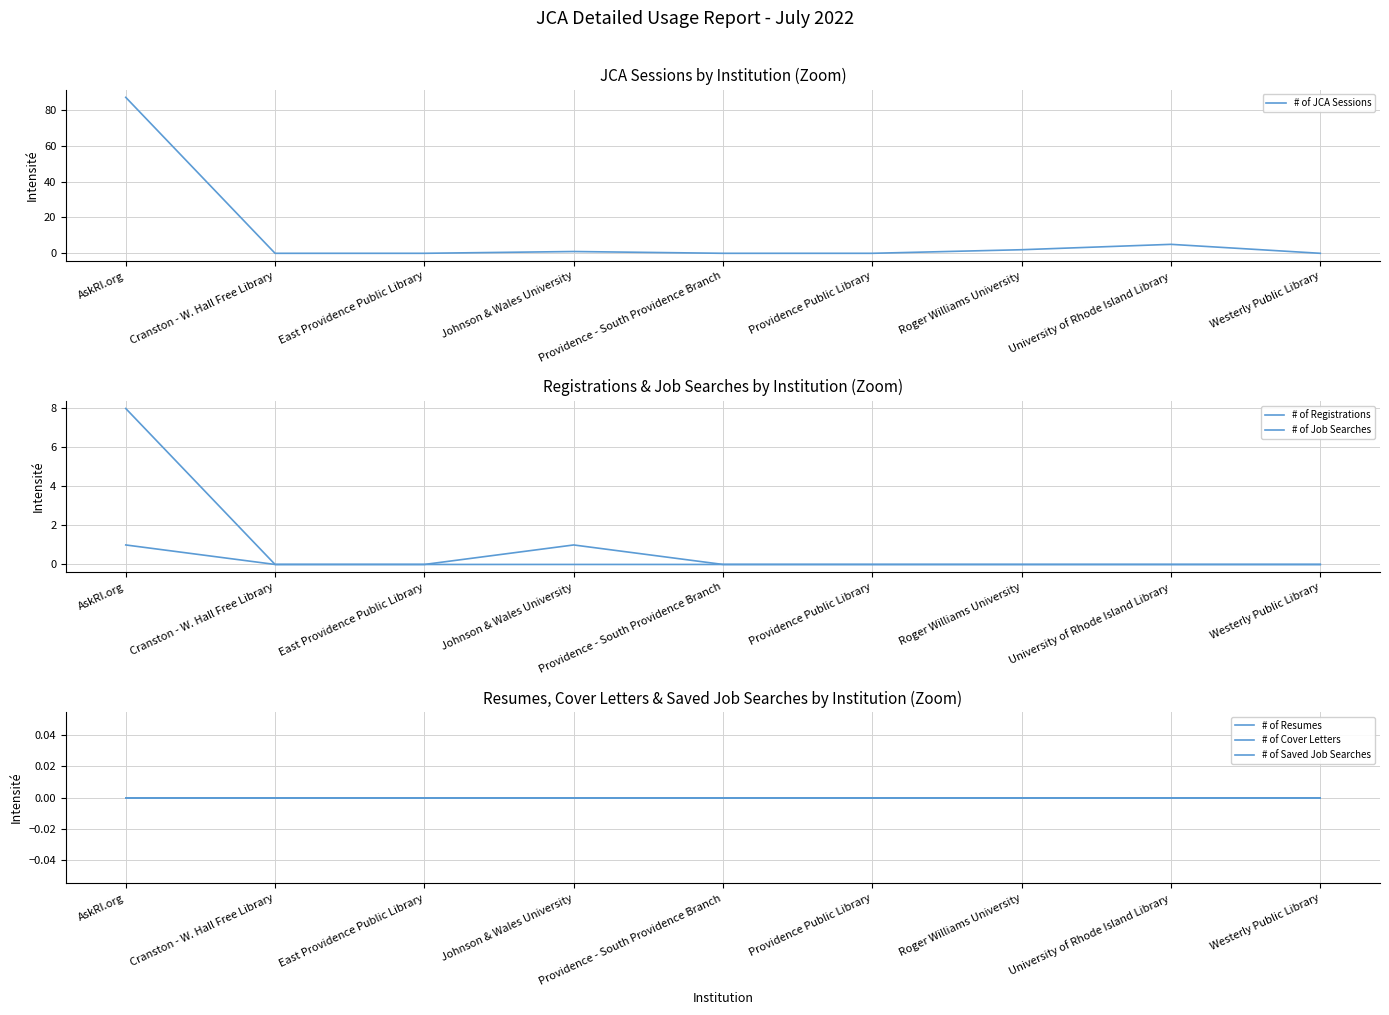

Which label corresponds to the largest value in the chart?

AskRI.org